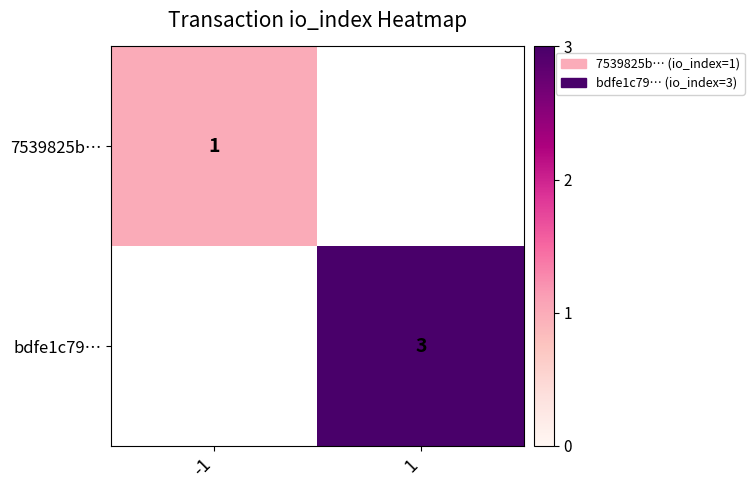

The value of bdfe1c79… at 1 is 3. True or false?

True